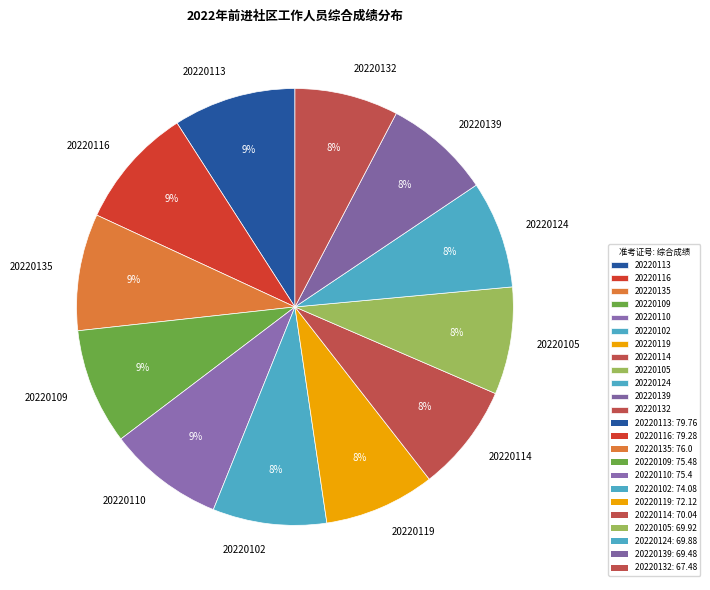

Does any single category account for the majority?

No